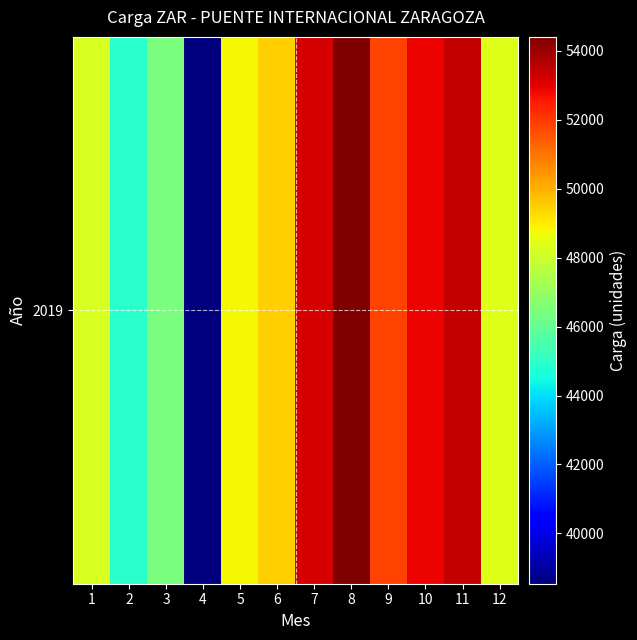

Which label corresponds to the largest value in the chart?

8